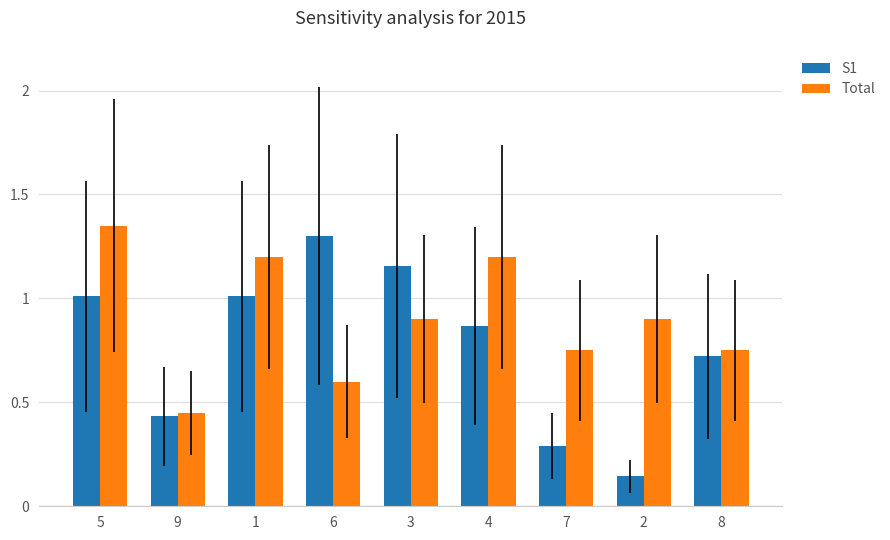

What is the spread (max minus min) of values at 3?

0.3